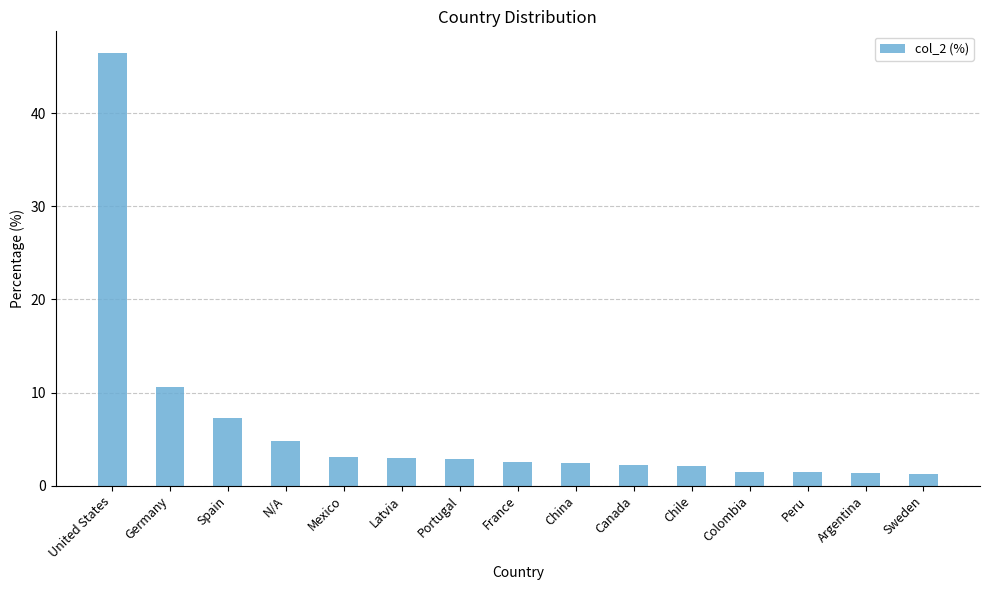

The value at United States is 75.4. True or false?

False